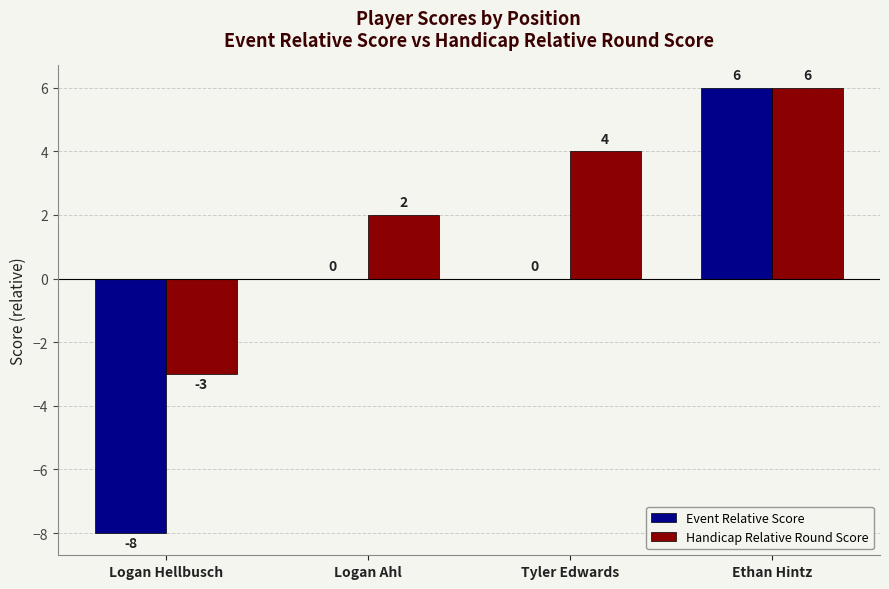

At which label does Event Relative Score reach its peak?

Ethan Hintz